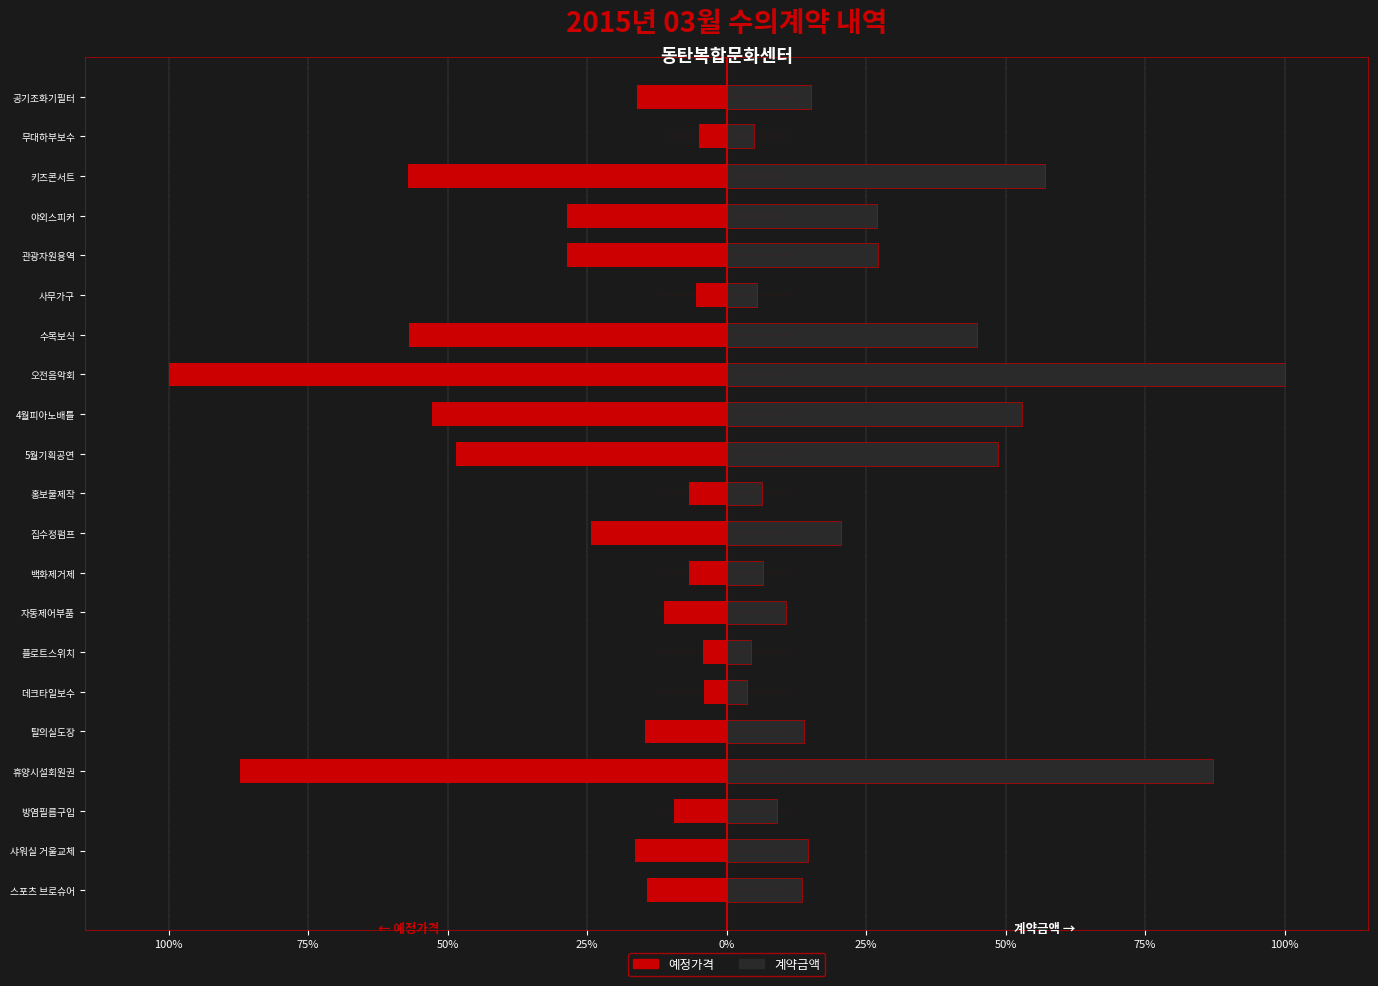

The 계약금액 series shows 5.4 at 사무가구. True or false?

True